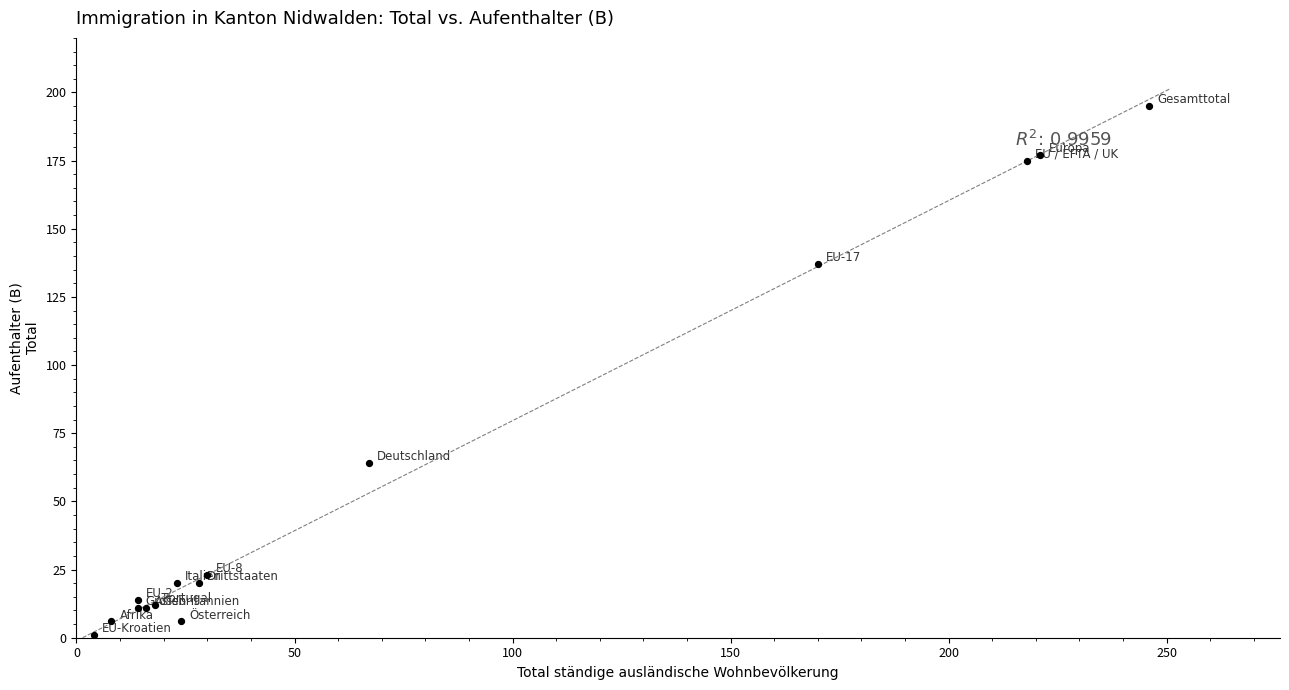

What Y value in the scatter plot is closest to 98?

64